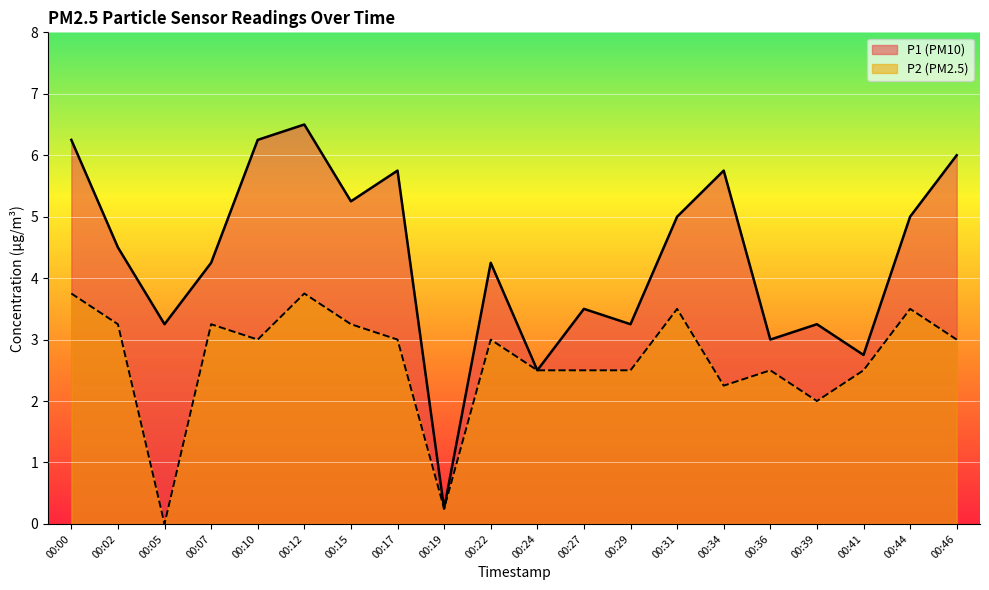

Rank the series at 00:36 from highest to lowest value.

P1_line, P2_line